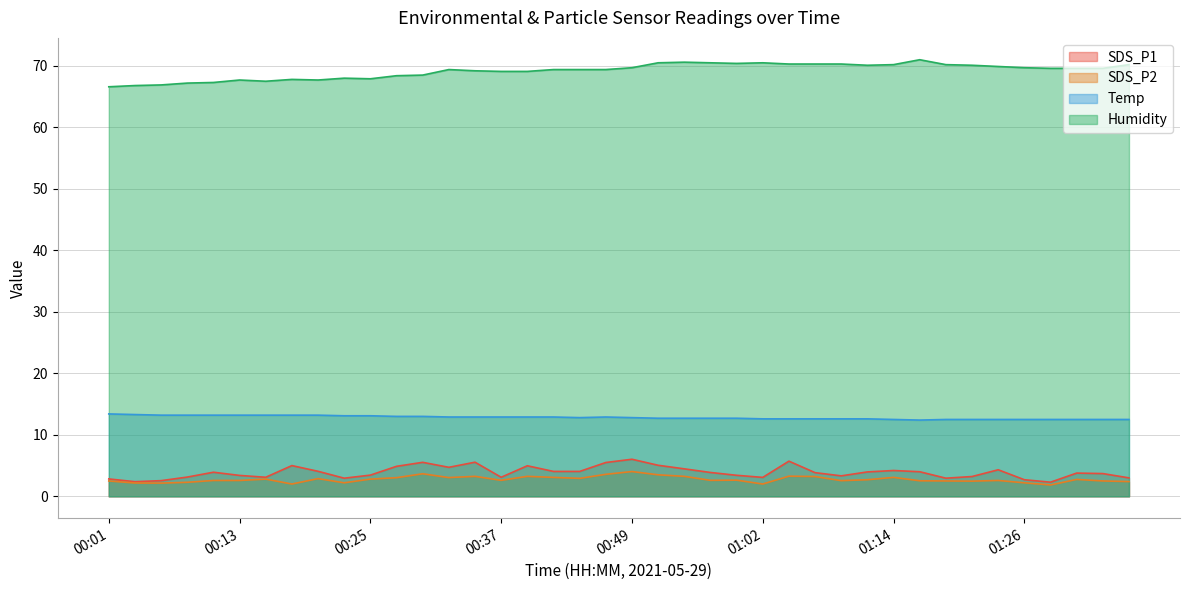

Does the chart have visible grid lines?

Yes